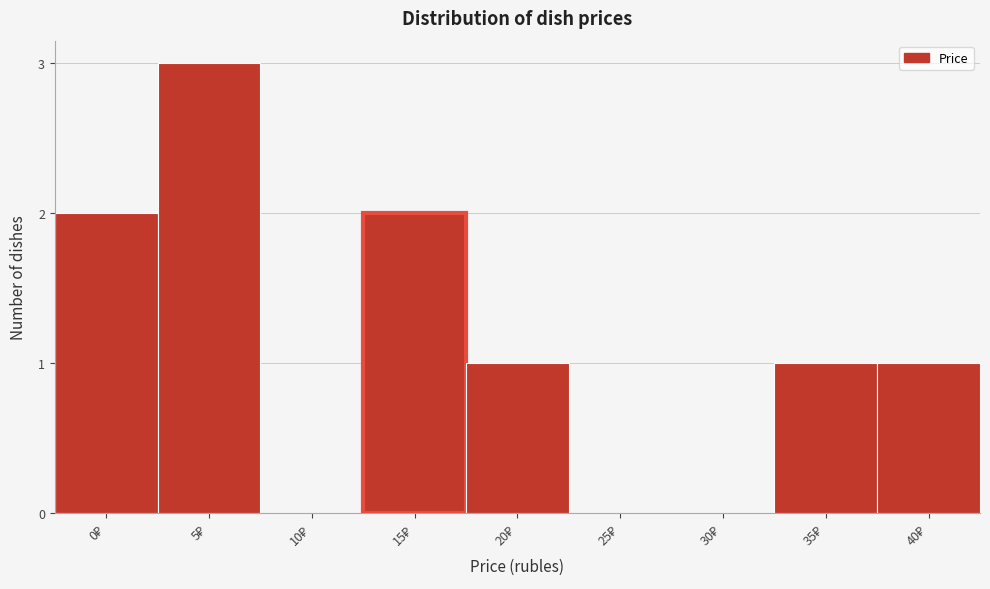

What is the sum of all values?

10